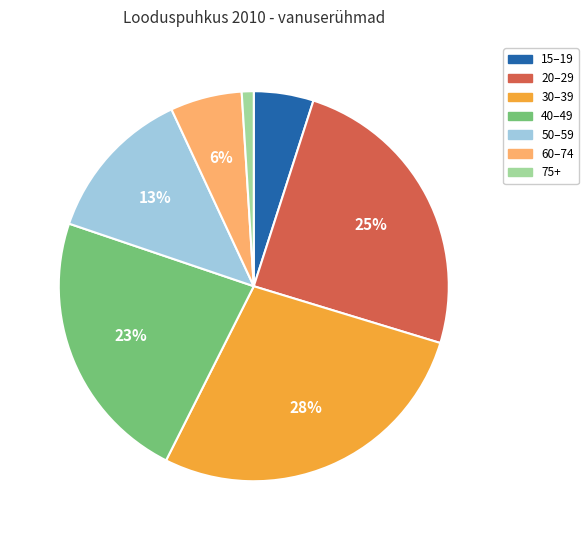

Which slice is the smallest?

75+